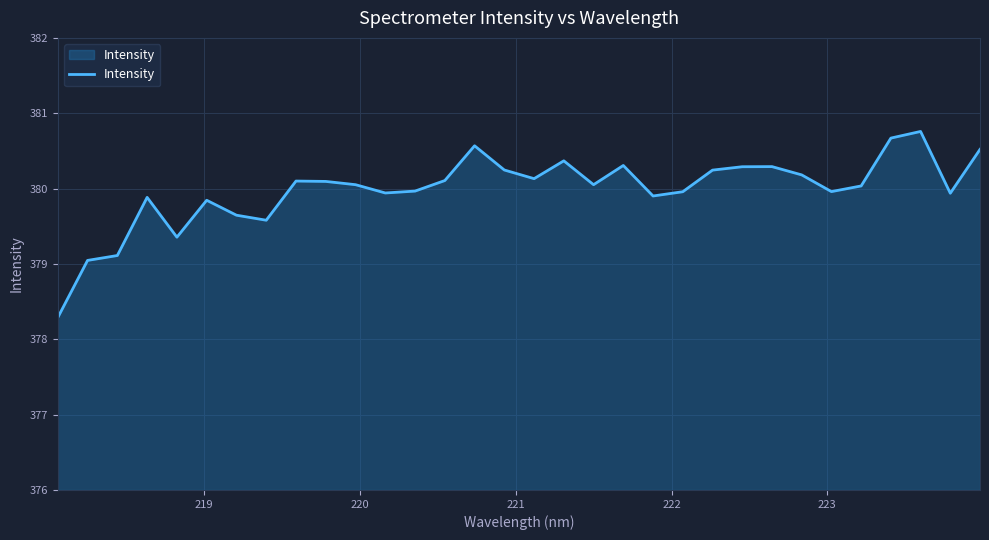

What is the smallest value displayed?

378.3